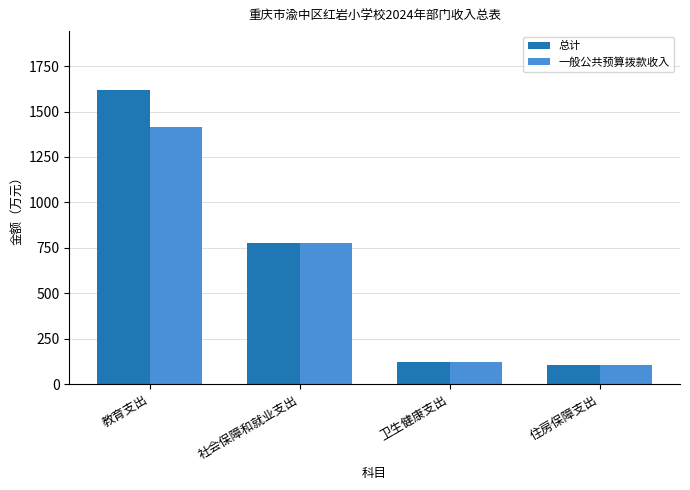

Reading left to right, list all the values displayed in this chart.

总计: 1618.5	779.2	124.8	104.7
一般公共预算拨款收入: 1415.1	779.2	124.8	104.7